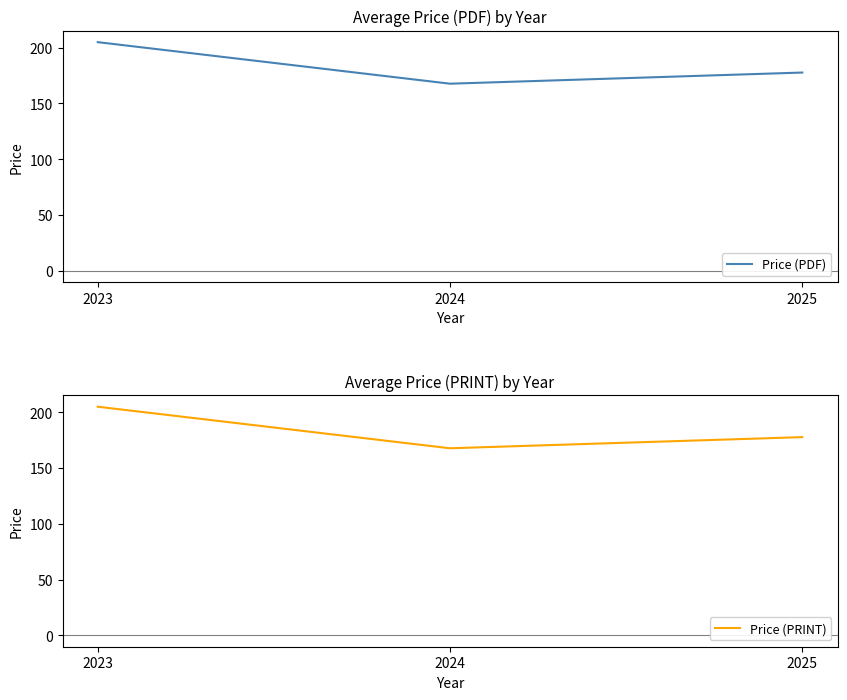

Reading left to right, what are all the values shown in this chart?

Price (PDF): 205.0	167.8	177.8
Price (PRINT): 205.0	167.8	177.8